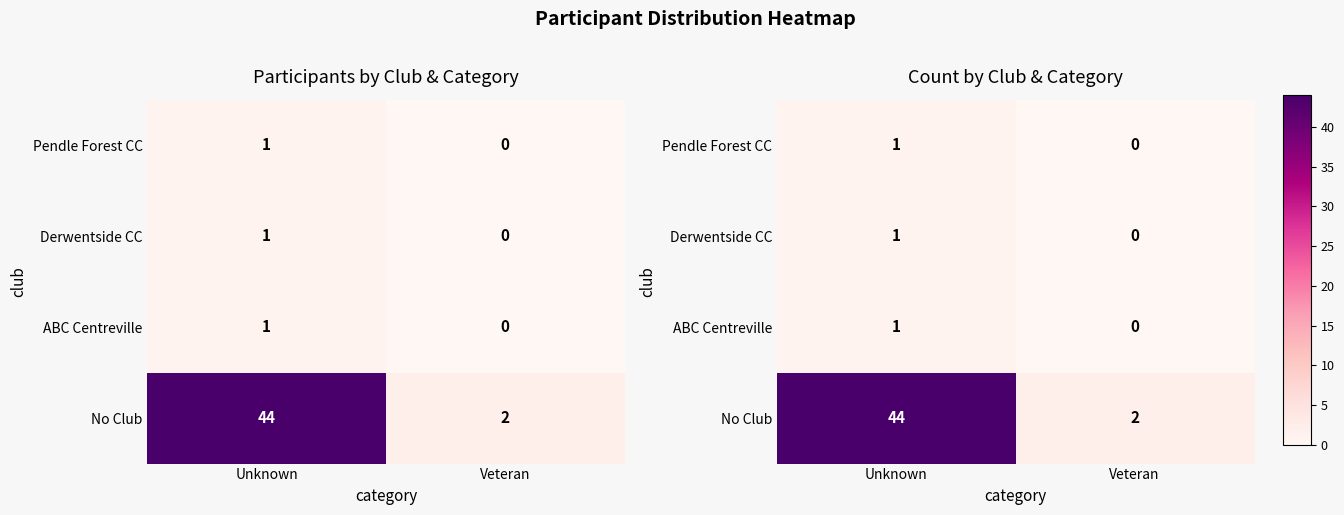

What is the total value across all series at Unknown?

47